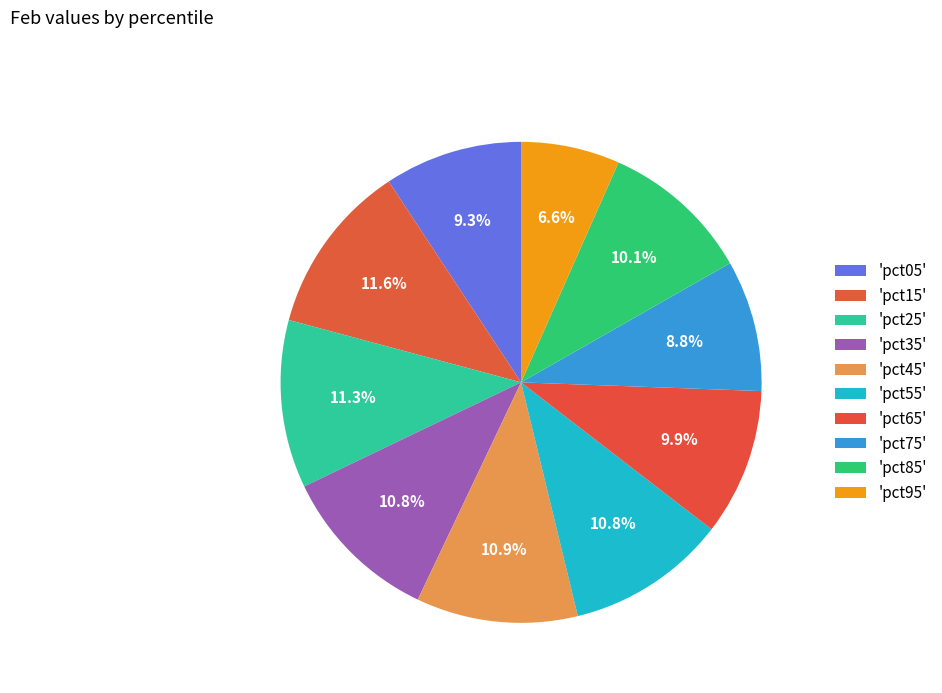

Is there any slice that represents more than half of the pie?

No